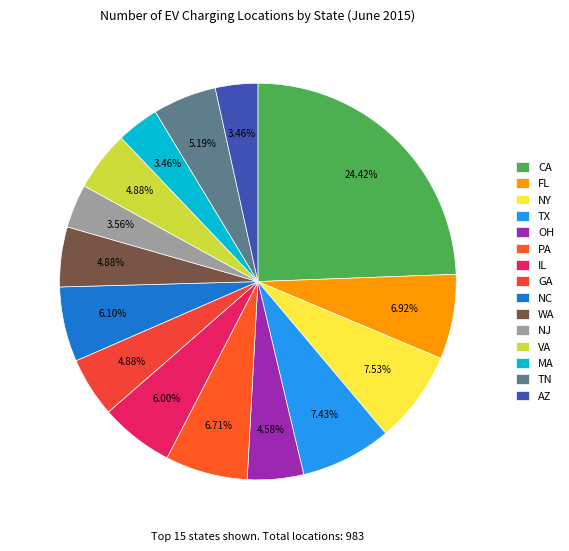

What is the total percentage of VA and CA?

29.3%